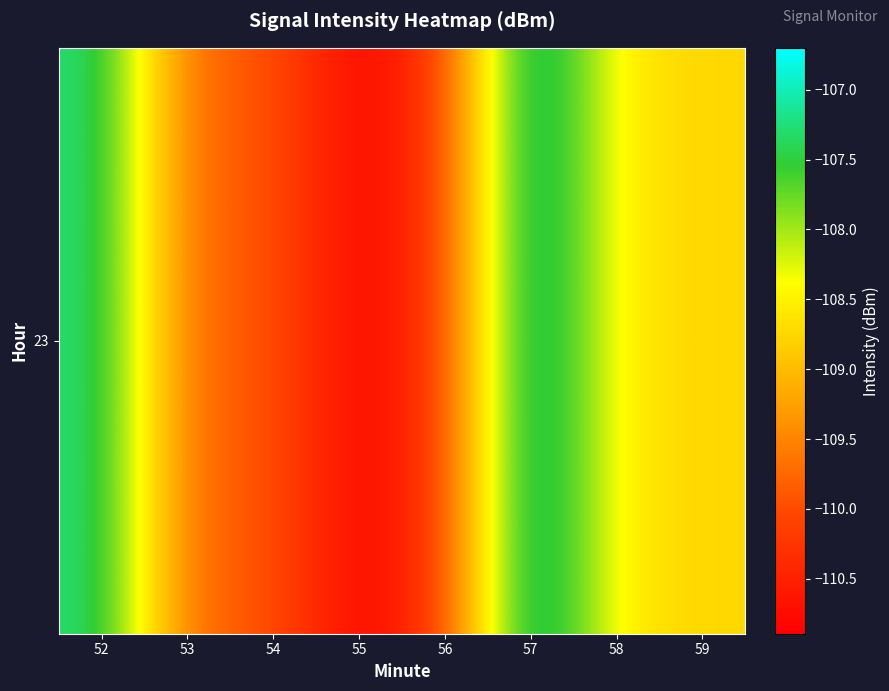

List the labels in order of value, largest first.

57, 52, 58, 59, 53, 54, 56, 55